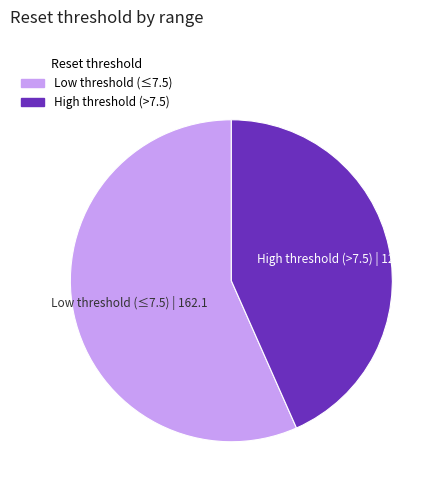

Is there a majority slice in this chart?

Yes